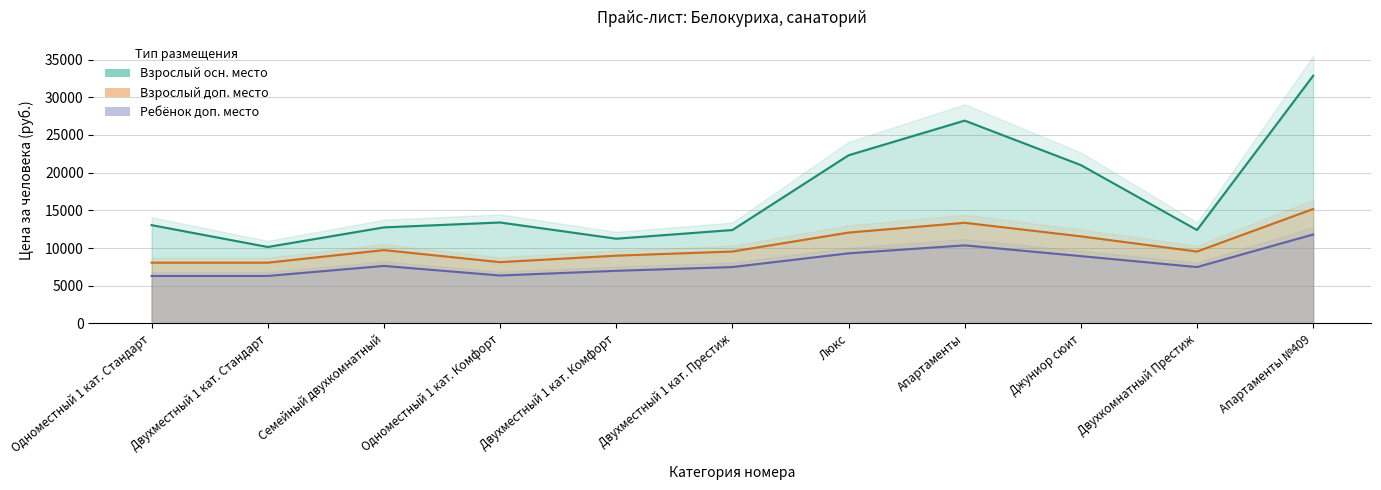

Rank the series by their maximum value, from highest to lowest.

Взрослый осн. место, Взрослый доп. место, Ребёнок доп. место